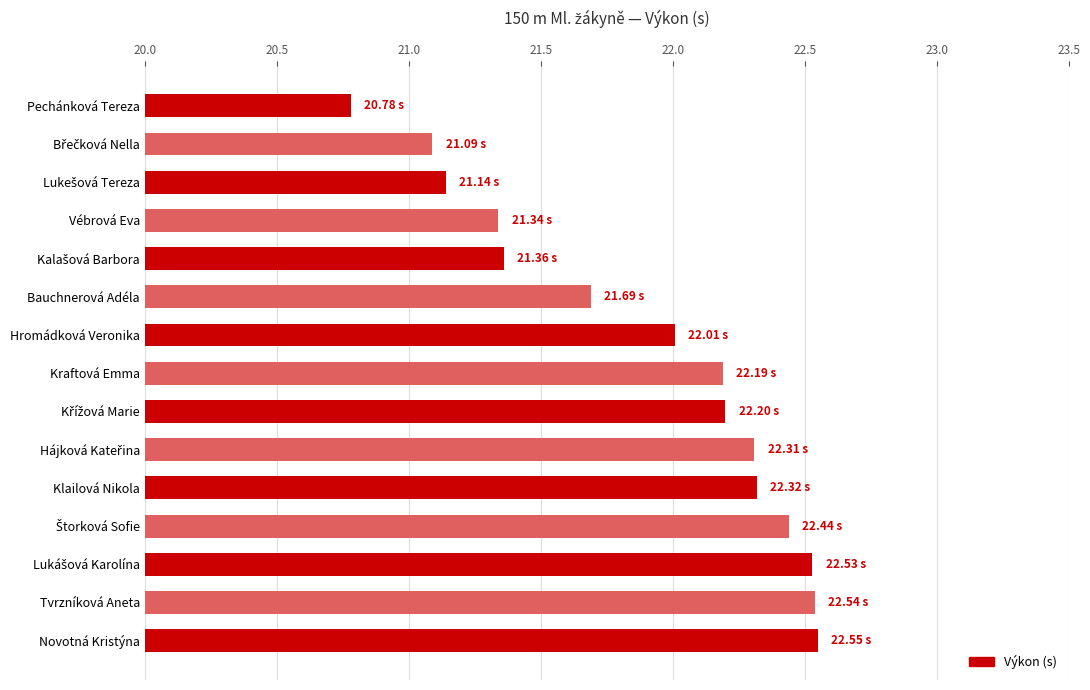

At which category does the chart reach its minimum across all series?

Pechánková Tereza